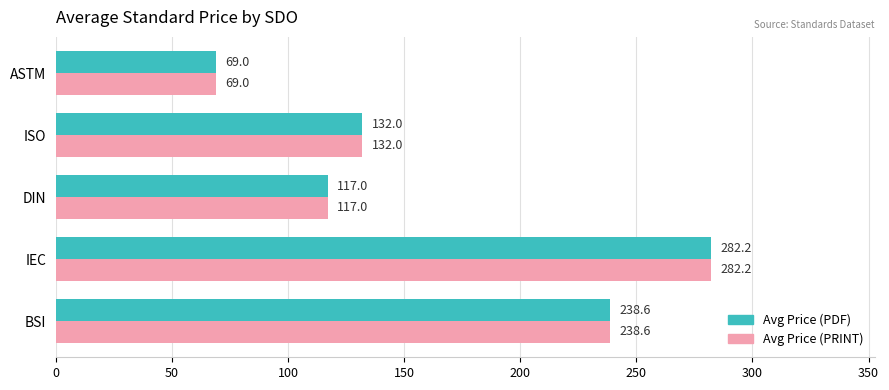

List the labels in order of Avg Price (PRINT) value, largest first.

IEC, BSI, ISO, DIN, ASTM